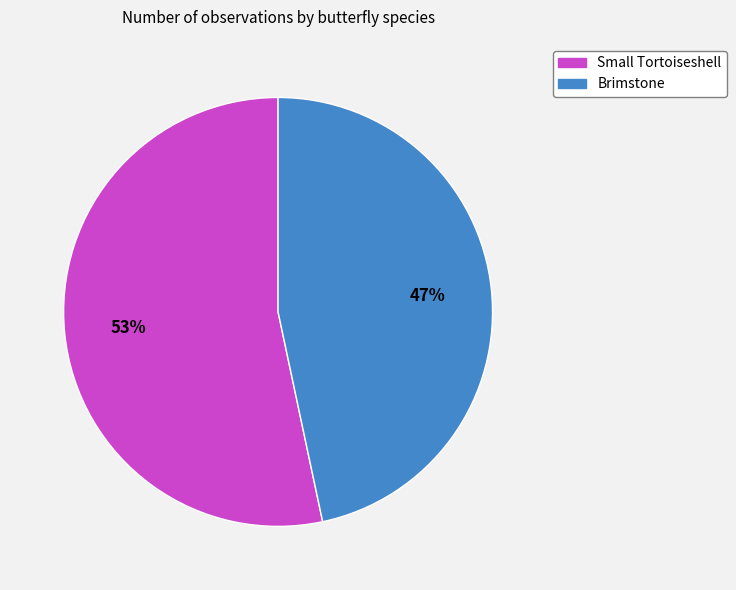

Is Small Tortoiseshell the majority of the pie?

Yes